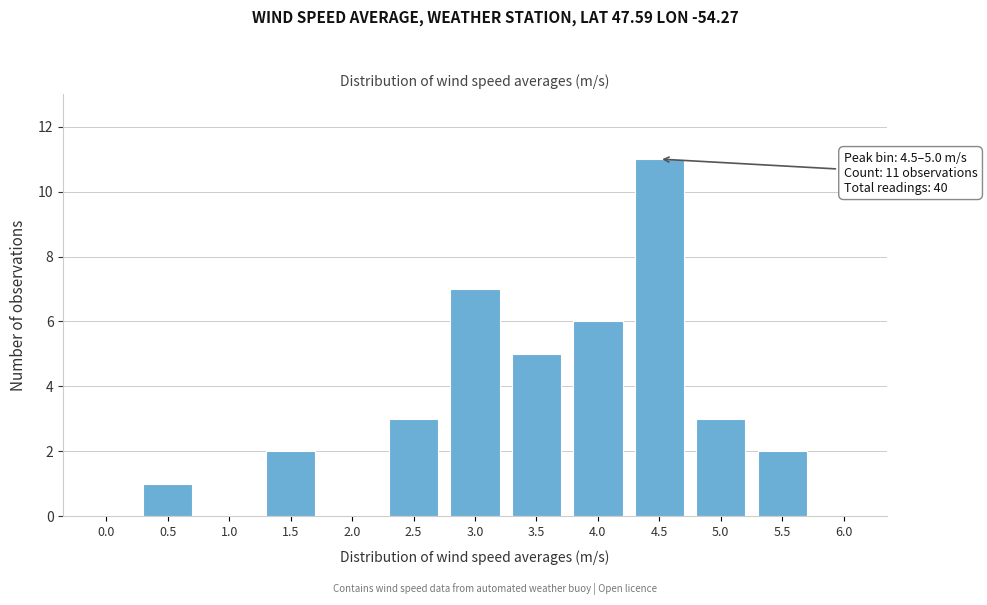

Reading left to right, list all the values displayed in this chart.

0.0=0	0.5=1	1.0=0	1.5=2	2.0=0	2.5=3	3.0=7	3.5=5	4.0=6	4.5=11	5.0=3	5.5=2	6.0=0